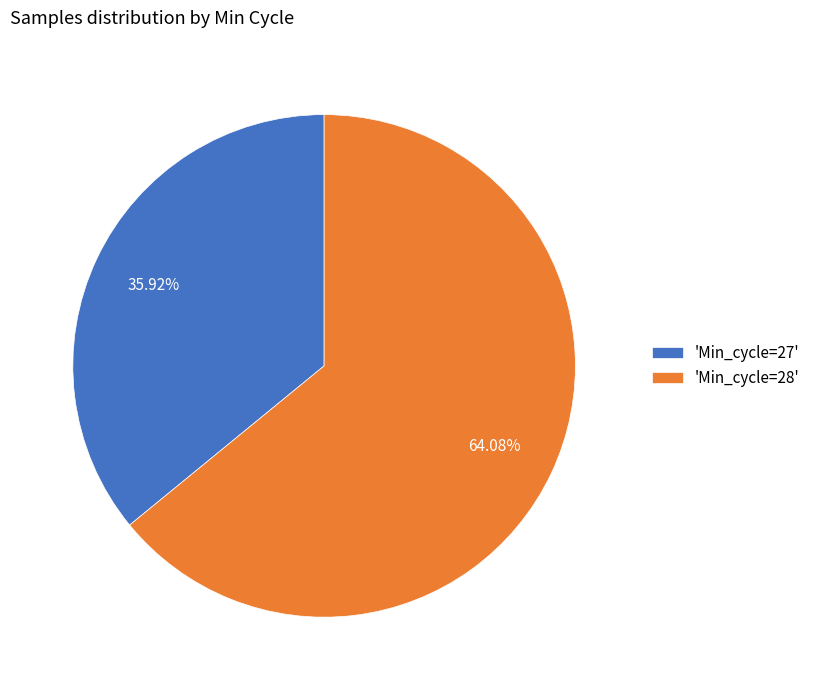

Is there any slice that represents more than half of the pie?

Yes